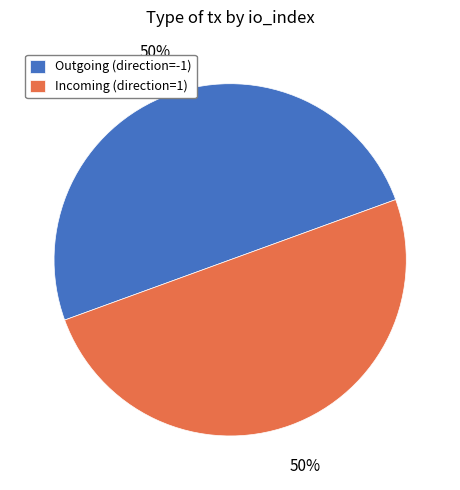

Count the number of slices in the pie.

2